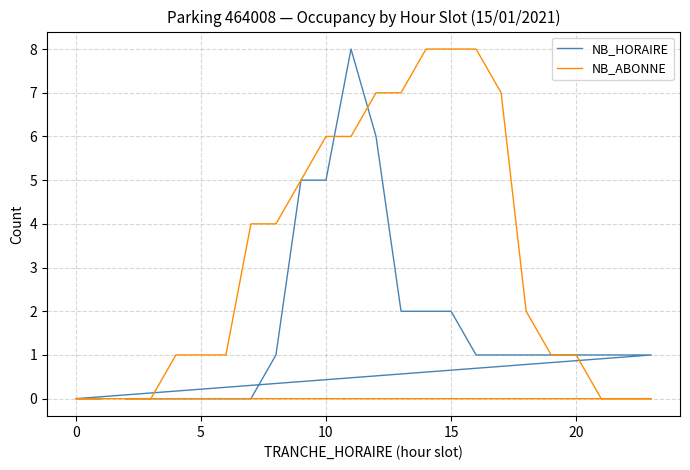

True or false: NB_ABONNE and NB_HORAIRE cross at least once.

True